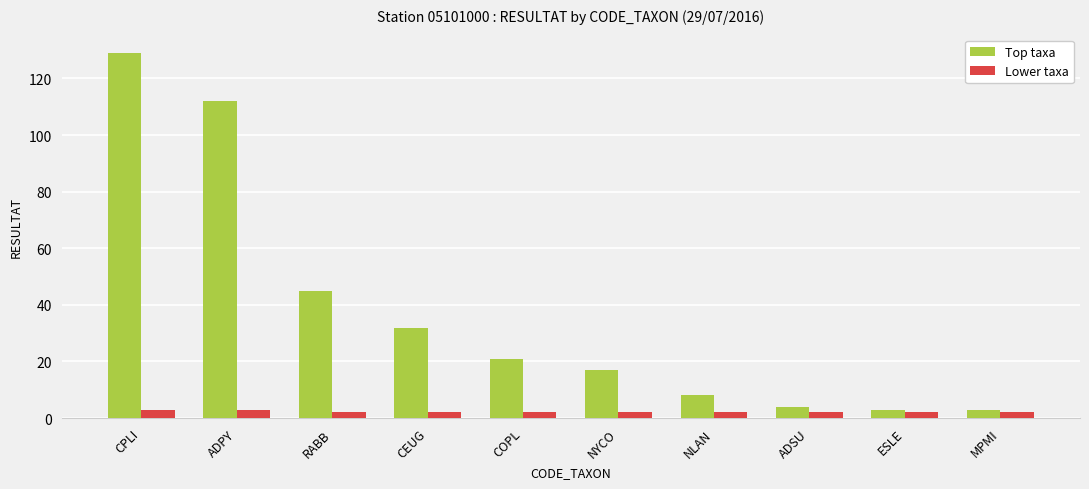

Are the bars grouped side by side (vs. stacked)?

Yes